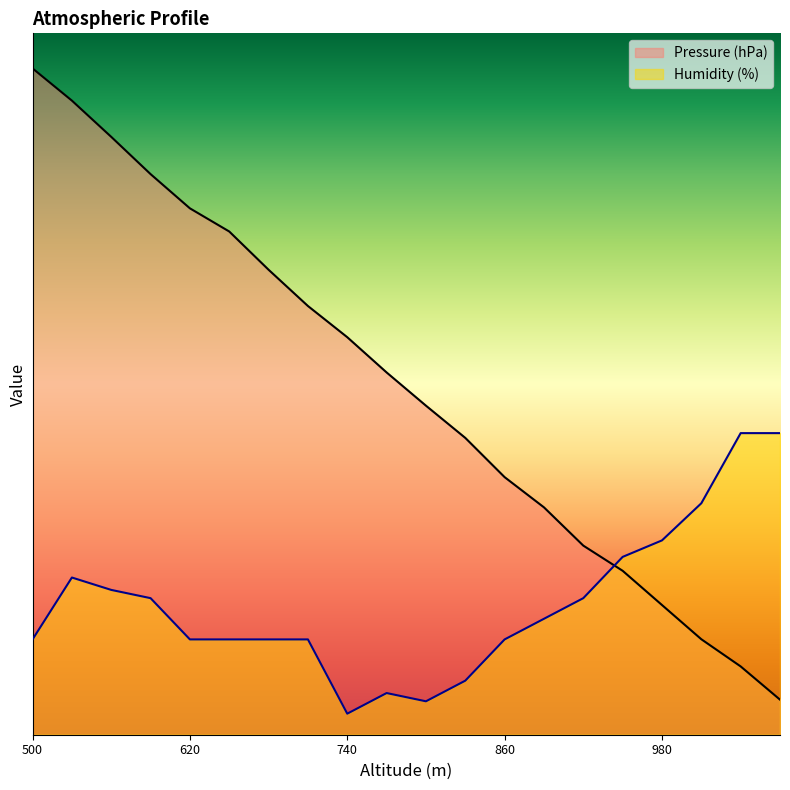

Which series has the largest total across all categories?

Pressure (hPa)